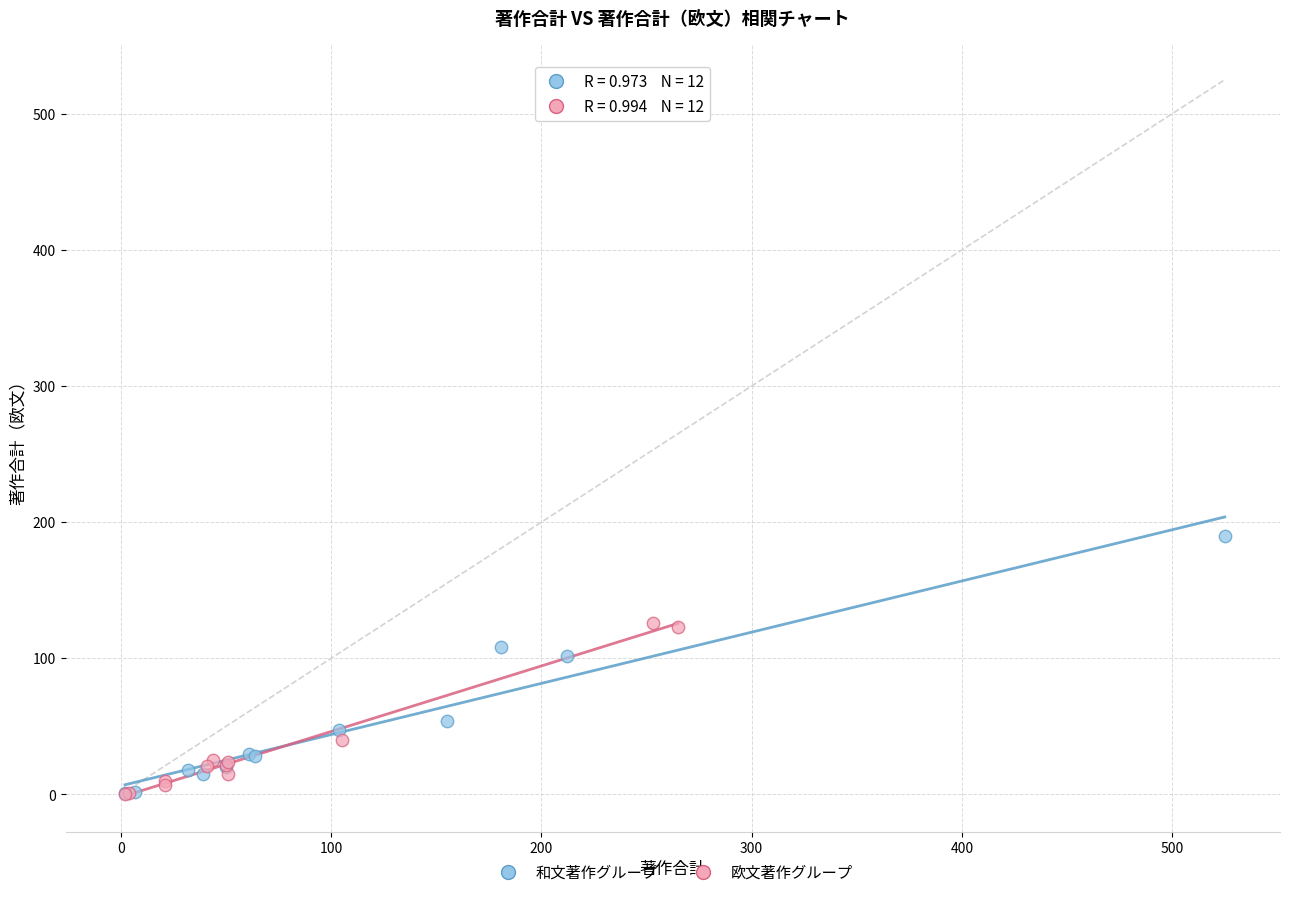

Which series has the largest Y range (max minus min)?

和文著作グループ